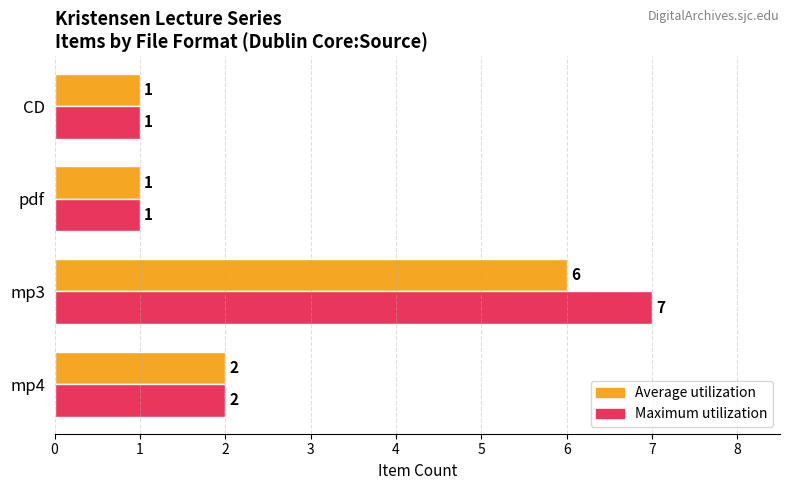

At which label is Average utilization closest to 3?

mp4